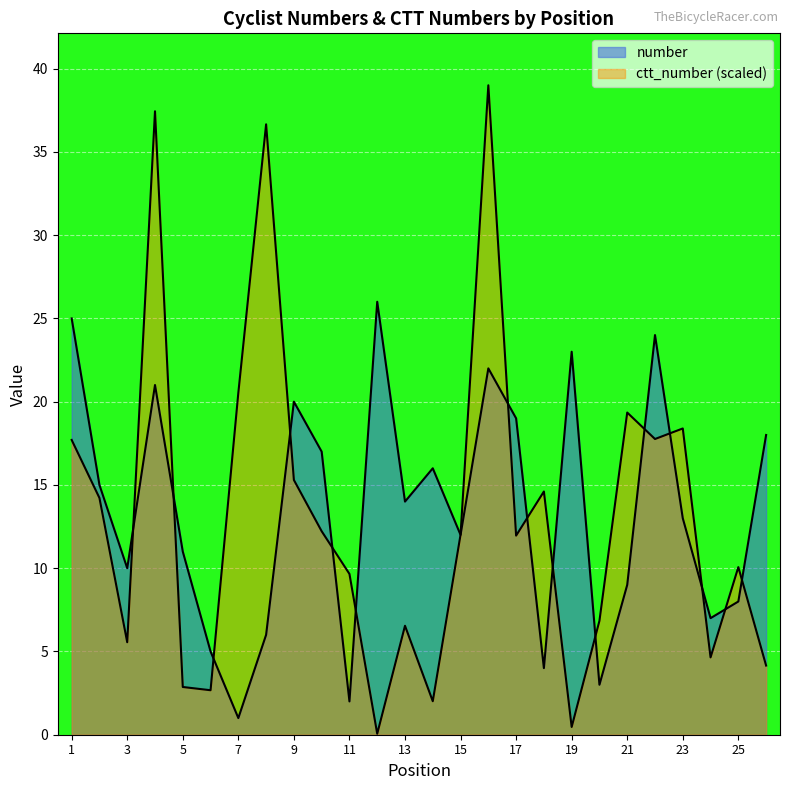

Reading left to right, what are all the values shown in this chart?

number: 1=25.0	2=15.0	3=10.0	4=21.0	5=11.0	6=5.0	7=1.0	8=6.0	9=20.0	10=17.0	11=2.0	12=26.0	13=14.0	14=16.0	15=12.0	16=22.0	17=19.0	18=4.0	19=23.0	20=3.0	21=9.0	22=24.0	23=13.0	24=7.0	25=8.0	26=18.0
ctt_number: 1=17.7	2=14.2	3=5.6	4=37.4	5=2.9	6=2.7	7=20.5	8=36.7	9=15.3	10=12.2	11=9.7	12=0.1	13=6.5	14=2.0	15=12.0	16=39.0	17=12.0	18=14.6	19=0.5	20=6.8	21=19.3	22=17.8	23=18.4	24=4.6	25=10.1	26=4.2